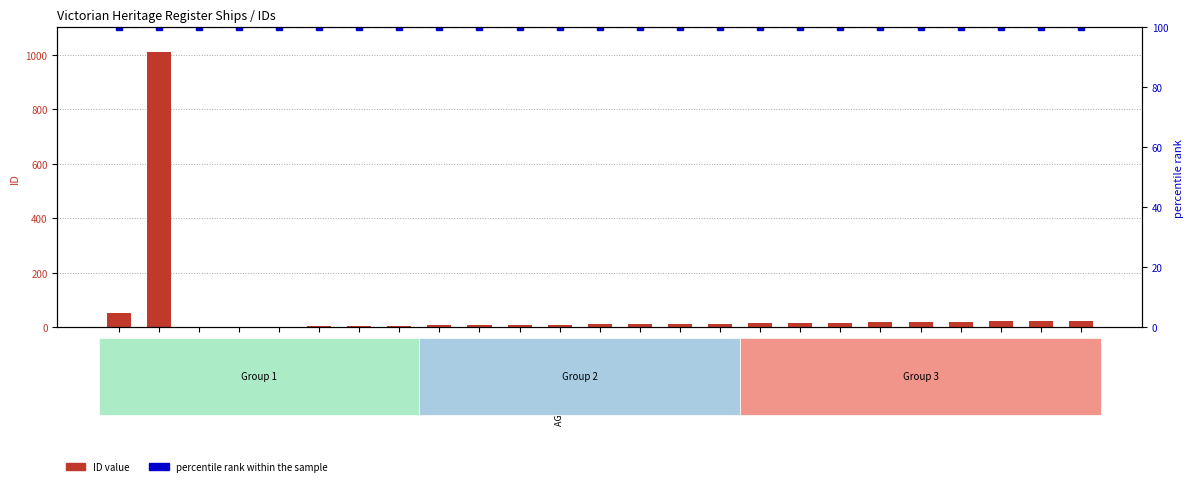

What is the smallest value displayed?

1